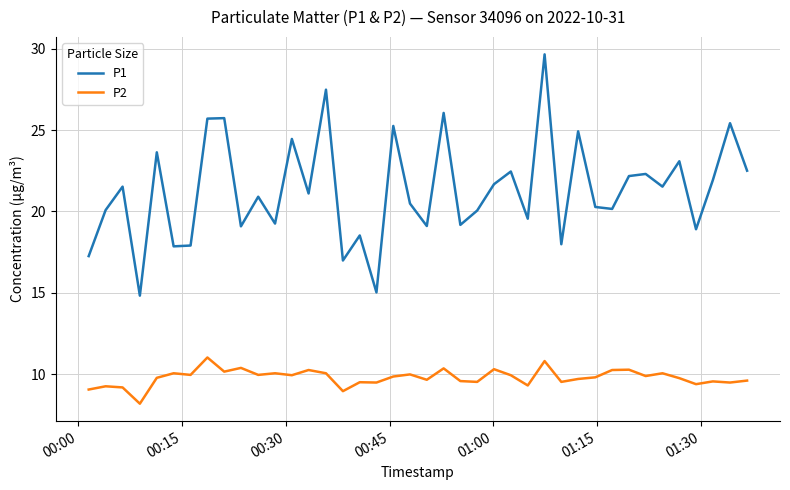

True or false: P1 and P2 intersect in this chart.

False